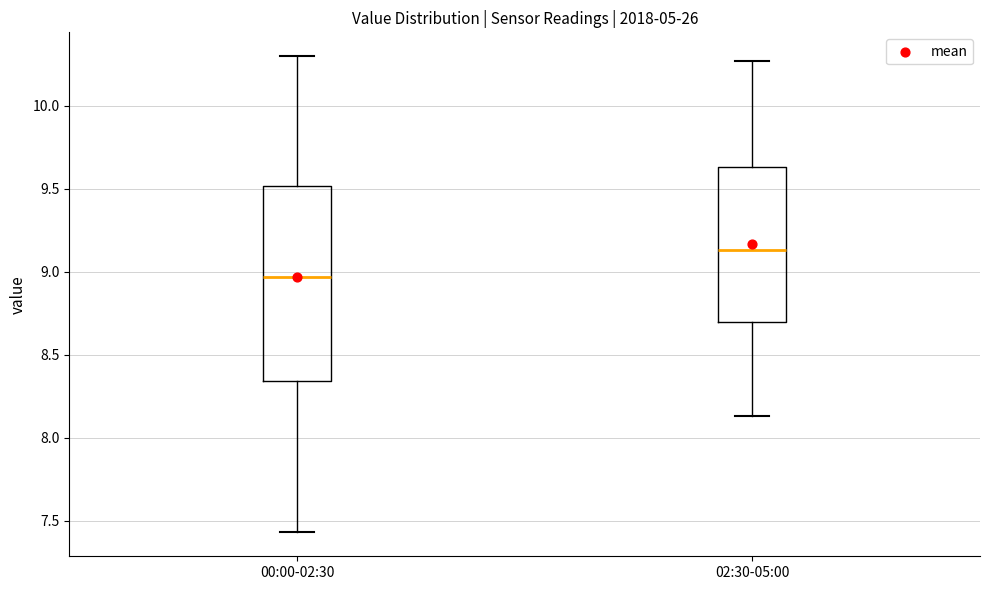

Reading left to right, read every box against the y-axis: the position of its median line, the range the box covers, and the ends of its whiskers. The values are not printed on the chart, so give them approximately, as read against the axis.

00:00-02:30: median 8.95, box 8.35 to 9.50, whiskers 7.45 to 10.30
02:30-05:00: median 9.15, box 8.70 to 9.65, whiskers 8.15 to 10.25